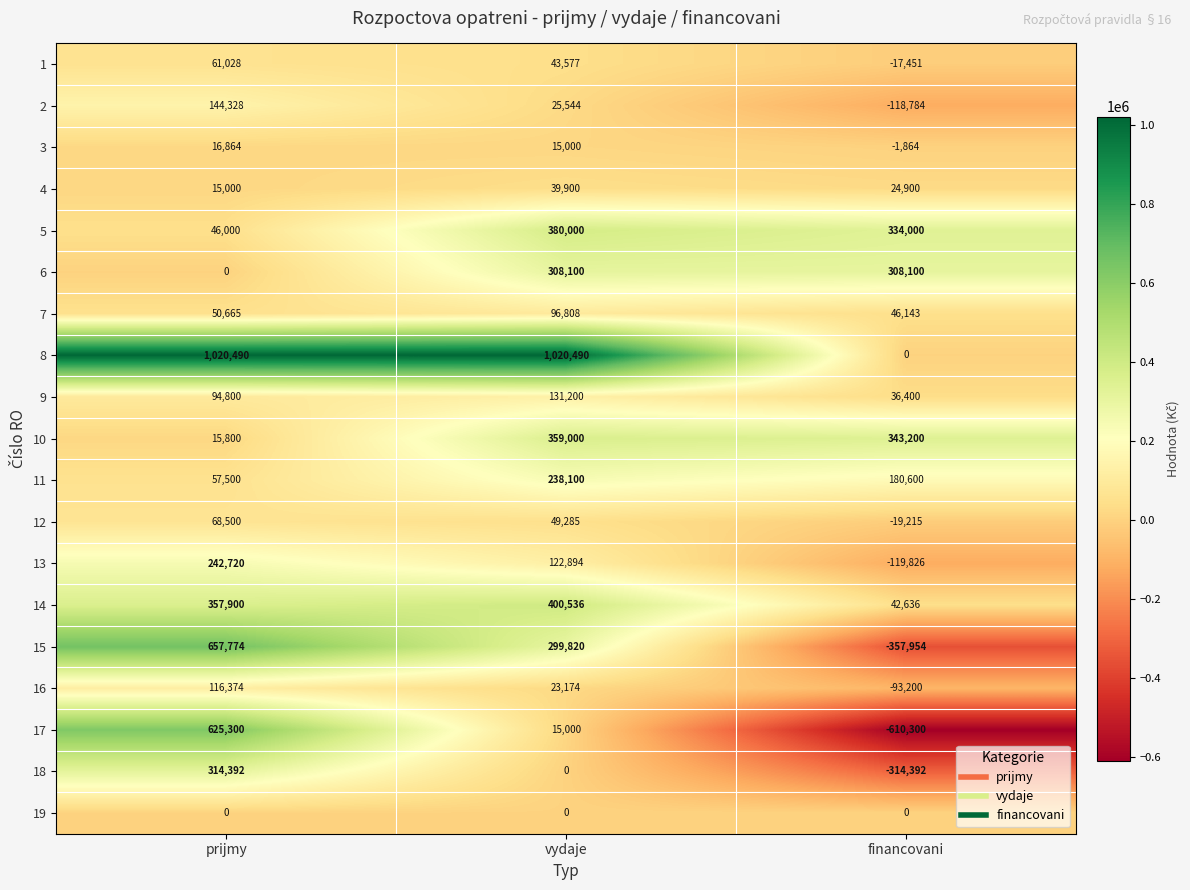

What is the minimum value shown in the chart?

-610300